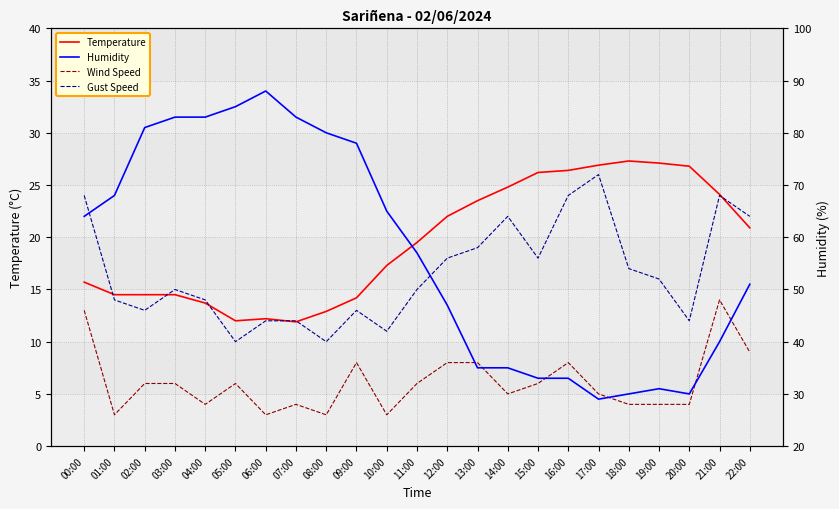

In Gust Speed, how many points are higher than both neighbors (excluding endpoints)?

5